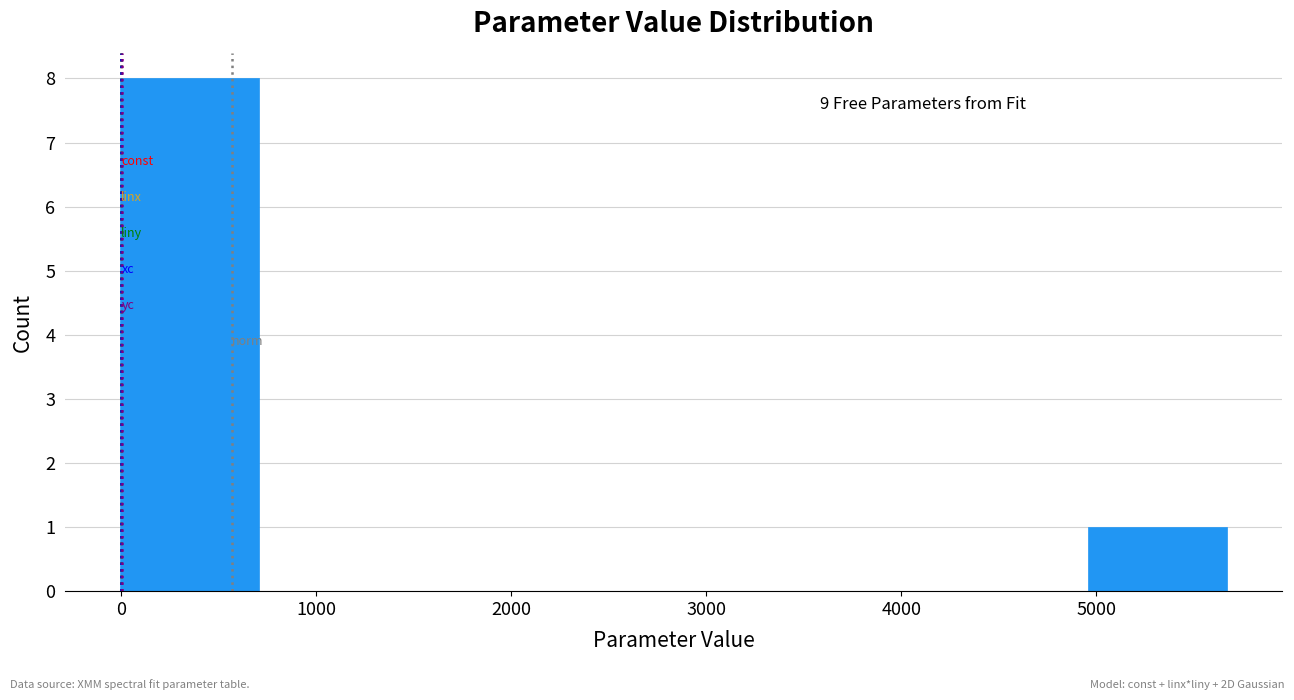

Which range on the x-axis has the tallest bar?

0 to 700